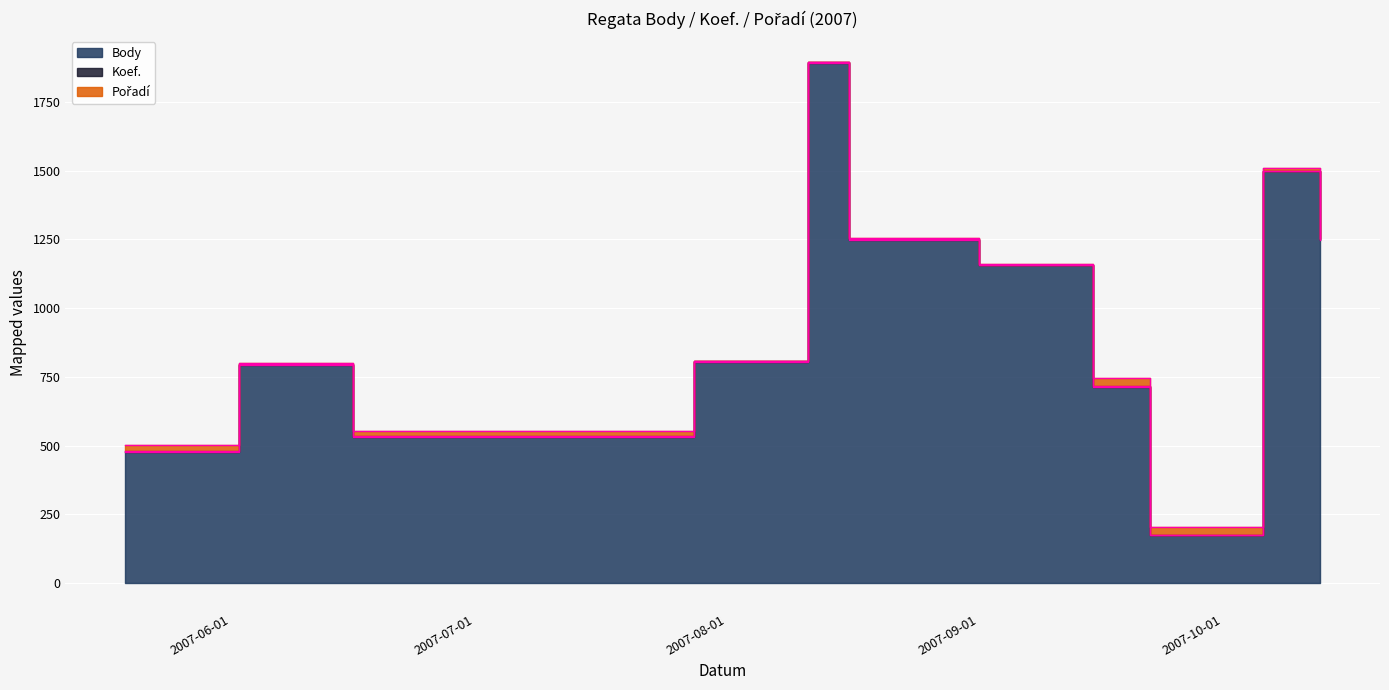

Which category has the lowest value in the Body series?

2007-09-22